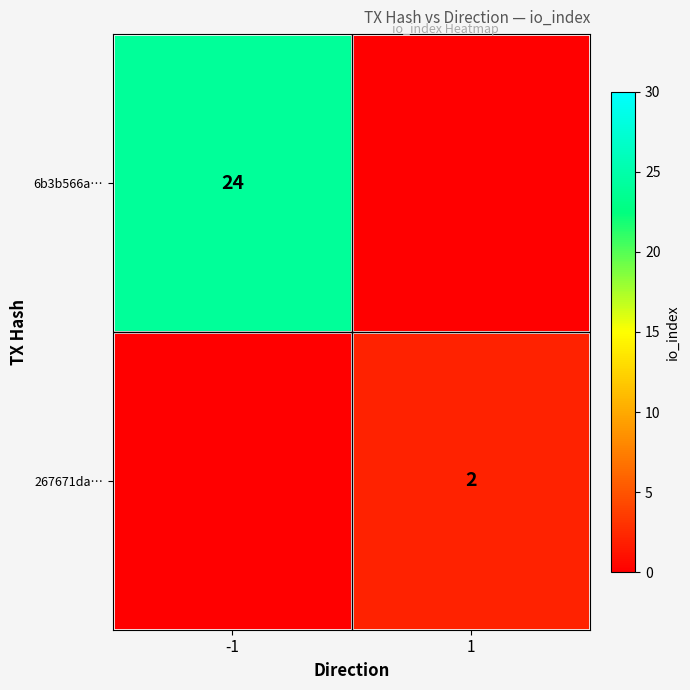

What is the spread (max minus min) of values at 1?

2